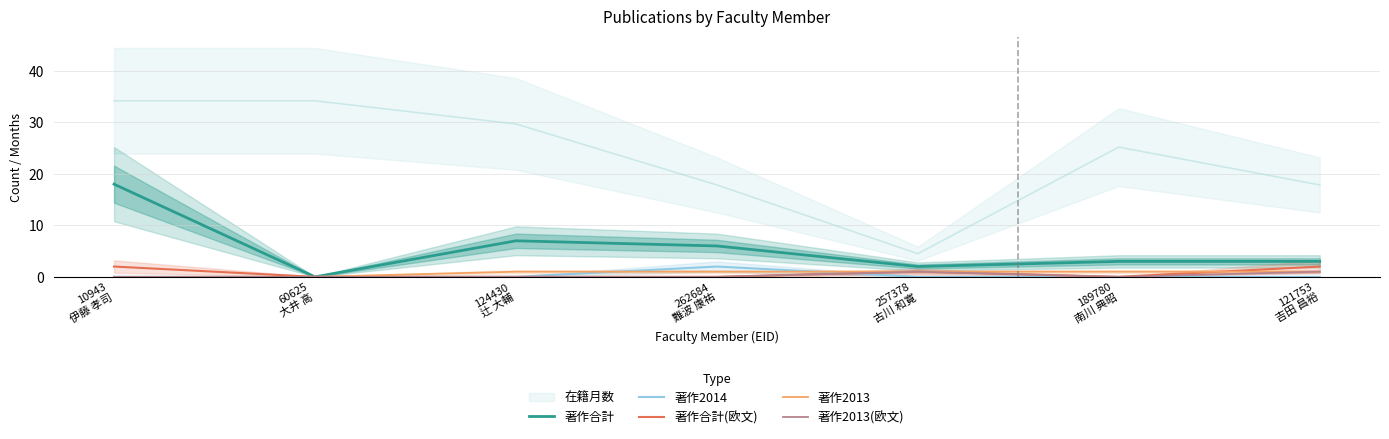

Rank the categories by 著作2013(欧文) value from lowest to highest.

10943
伊藤 孝司, 60625
大井 高, 124430
辻 大輔, 262684
難波 康祐, 189780
南川 典昭, 257378
古川 和寛, 121753
吉田 昌裕